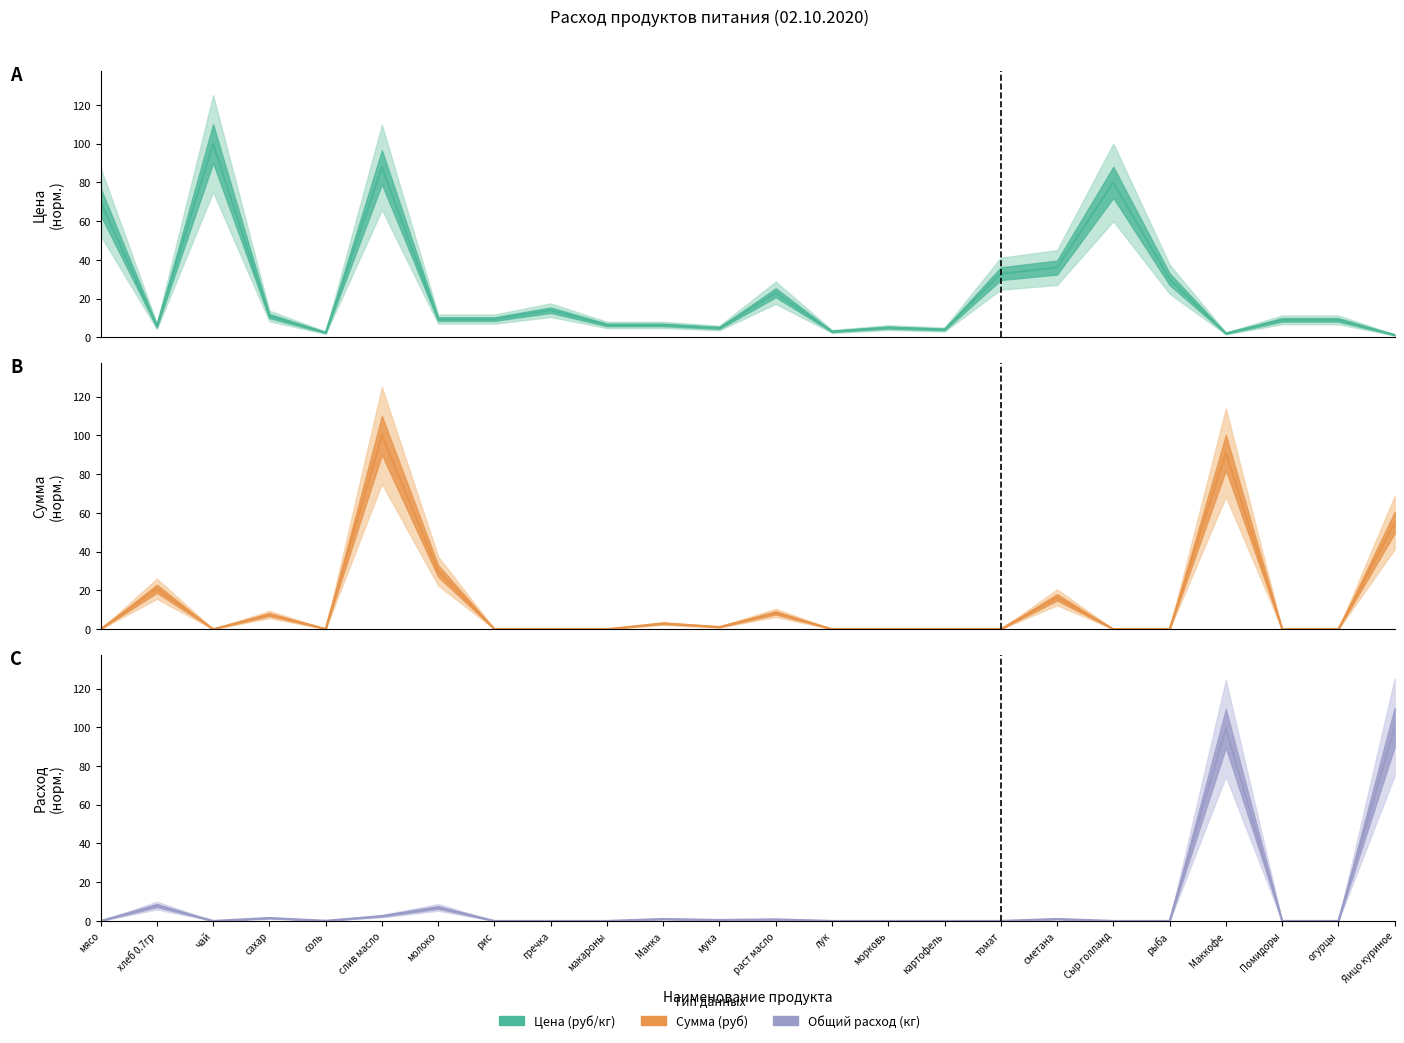

At how many categories does at least one series exceed 89?

4